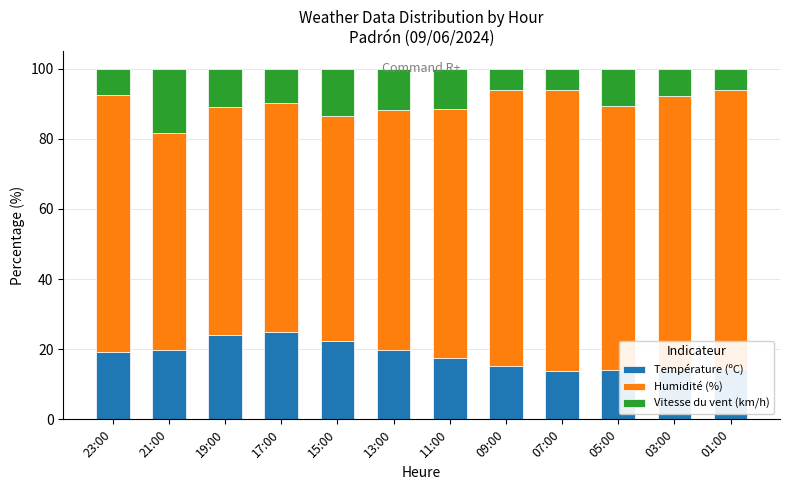

How many values in the Température (ºC) series exceed 19?

6